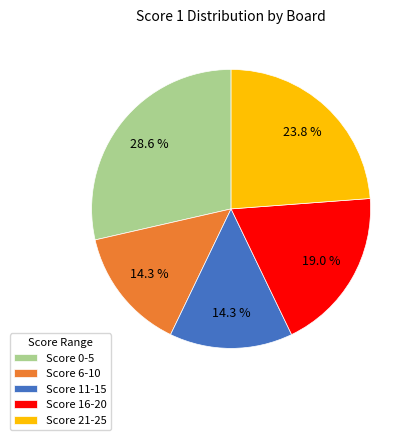

Which category has the biggest portion of the pie?

Score 0-5